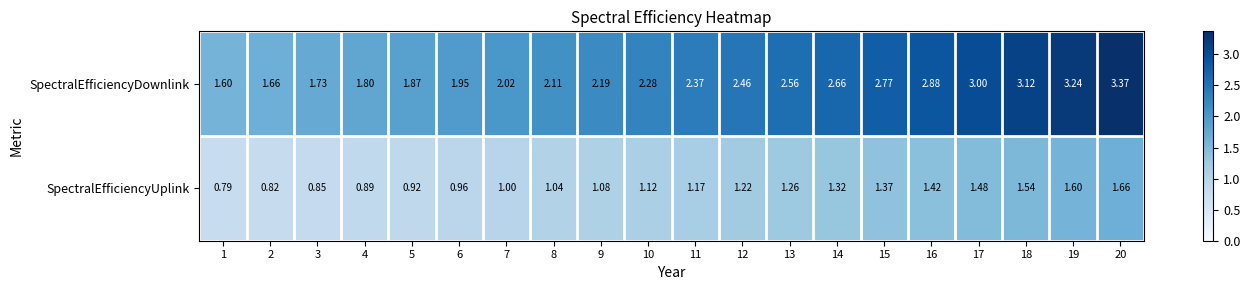

Rank the series at 20 from lowest to highest value.

SpectralEfficiencyUplink, SpectralEfficiencyDownlink